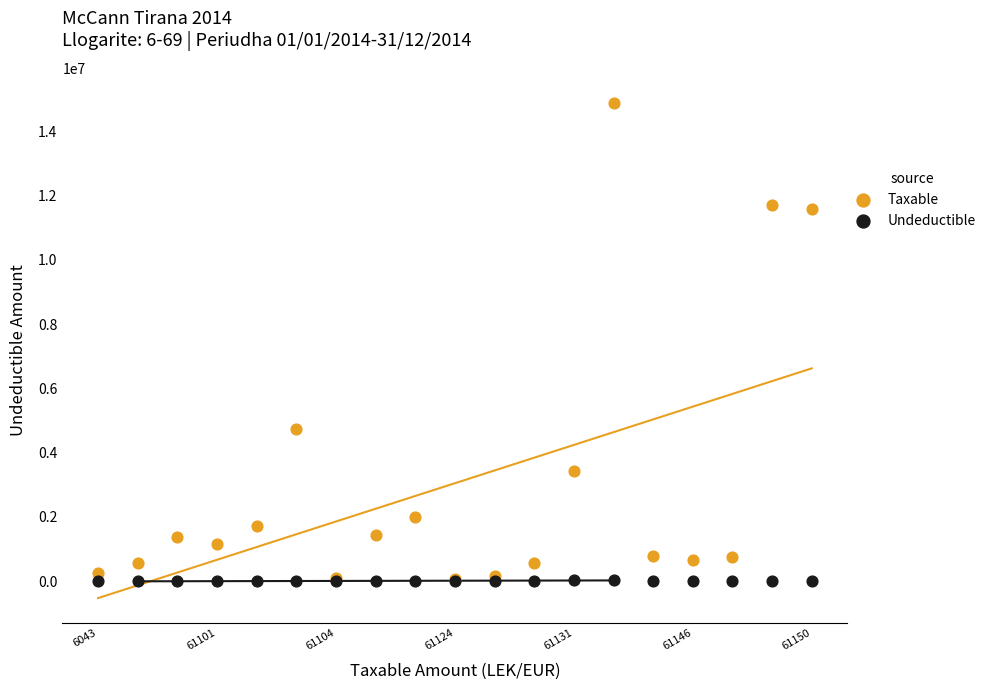

Which series has the largest Y range (max minus min)?

Taxable